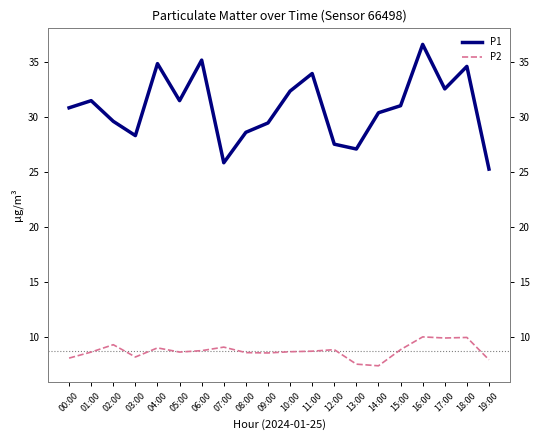

What is the label of the 20th point from the left?

19:00